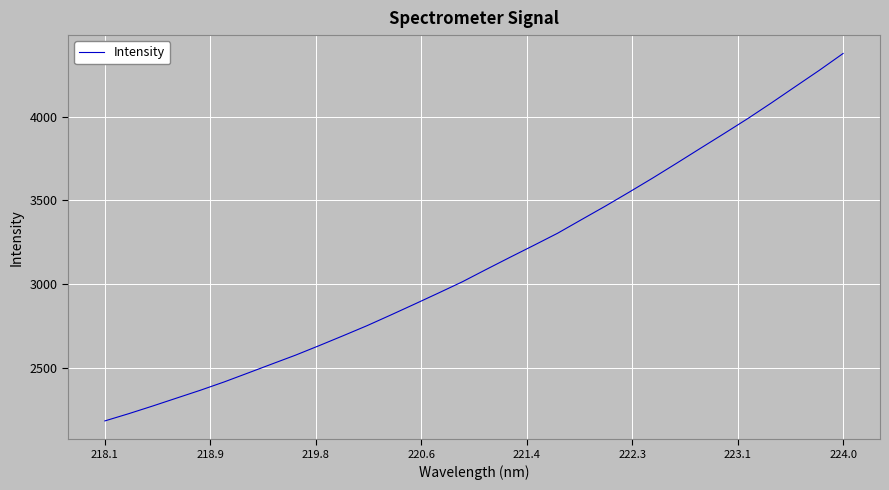

How many series are shown in this chart?

1